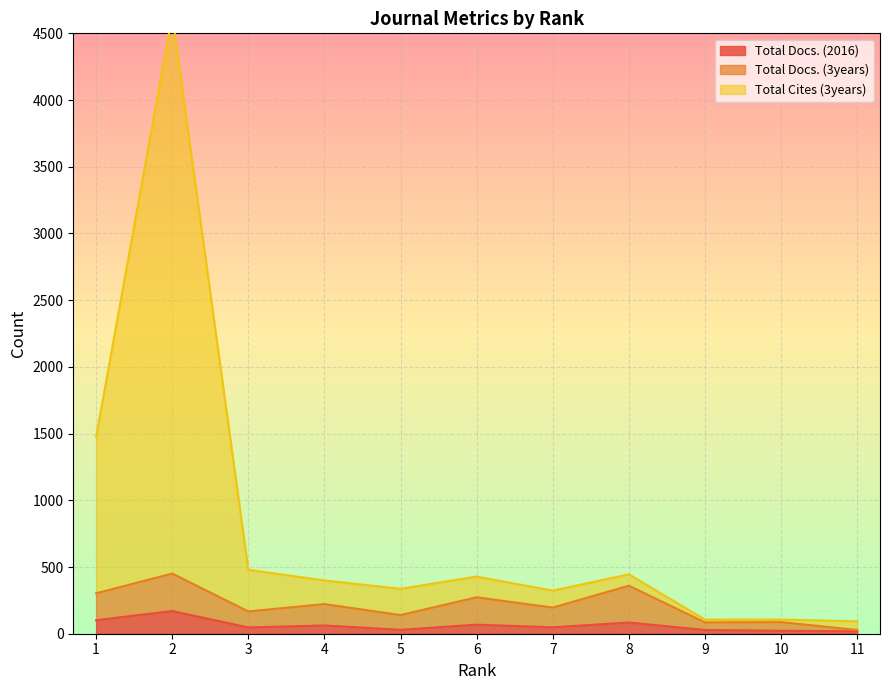

How many categories are shown in the chart?

11